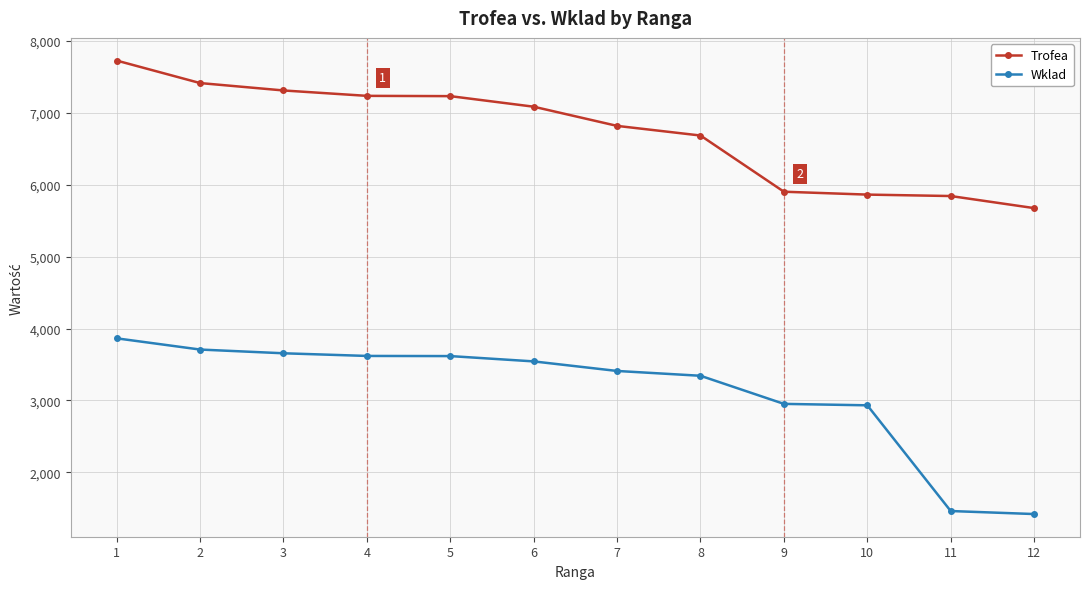

Rank the series at 3 from highest to lowest value.

Trofea, Wklad